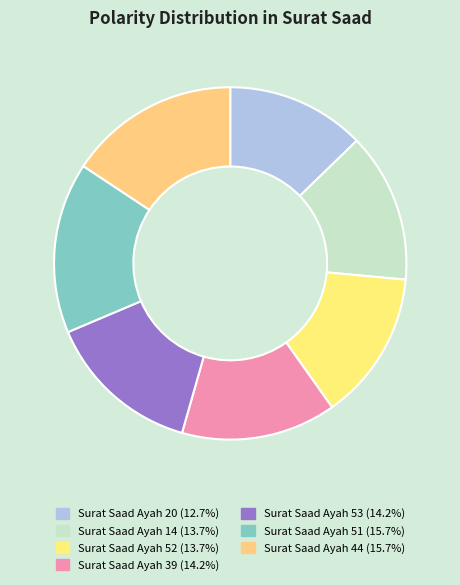

Which category has the smallest portion of the pie?

Surat Saad Ayah 20